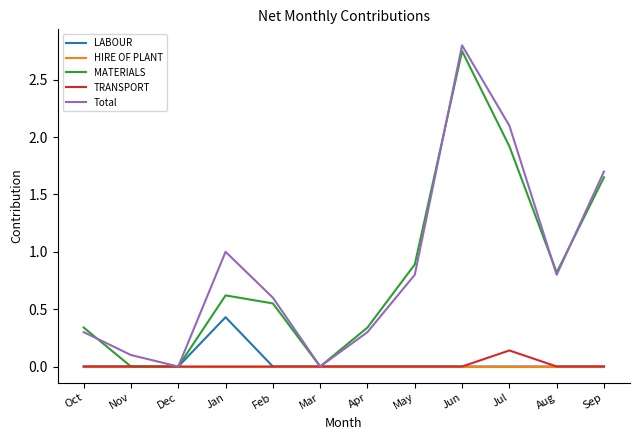

Is it true that HIRE OF PLANT equals 0.0 at Mar?

True